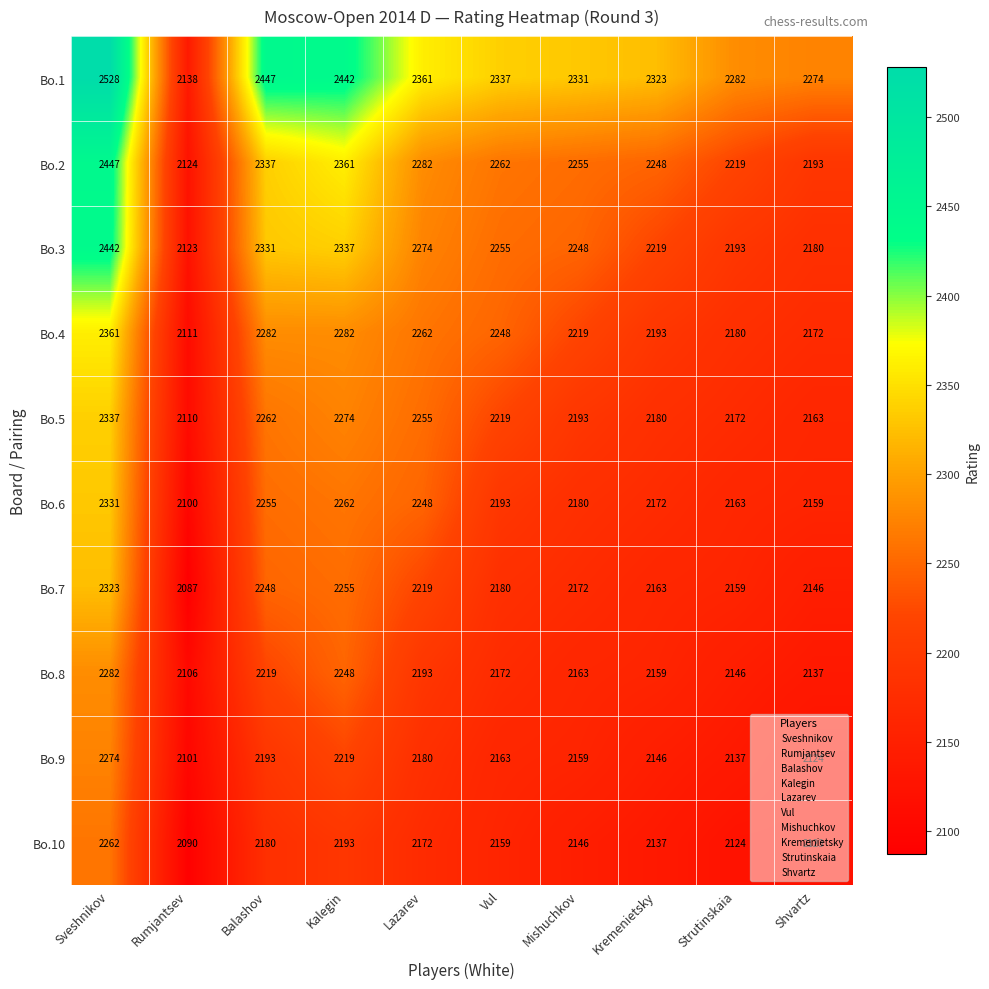

Is it true that Bo.4 equals 3715 at Vul?

False